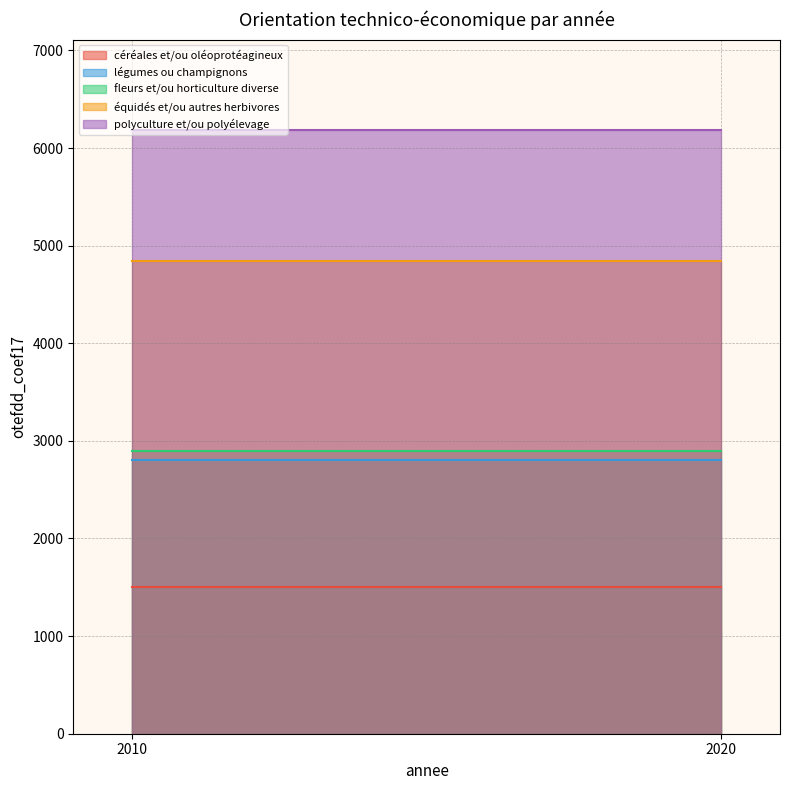

The value of équidés et/ou autres herbivores at 2020 is 4840. True or false?

True